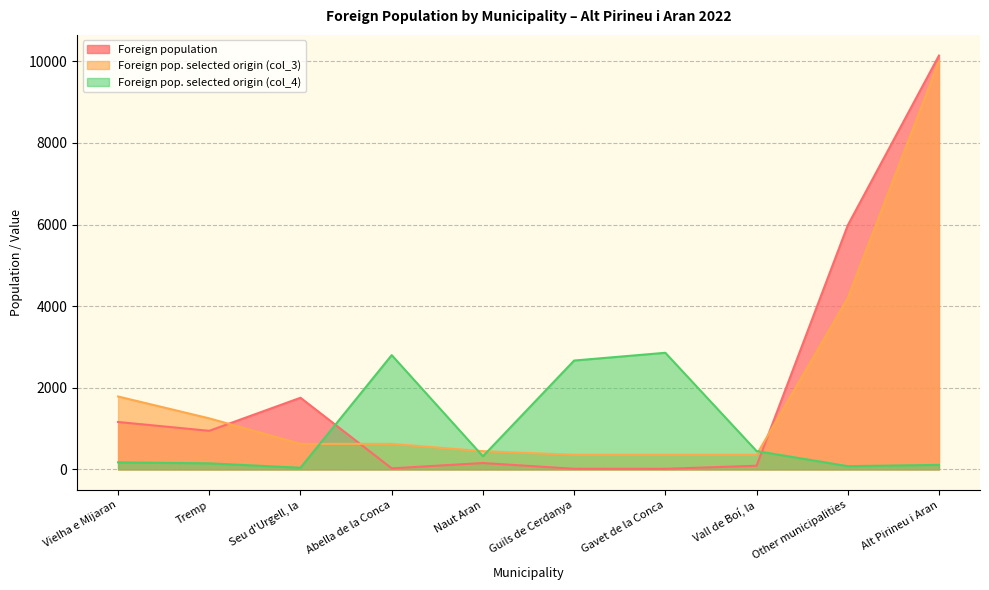

Reading left to right, list all the values displayed in this chart.

Foreign population: Vielha e Mijaran=1161	Tremp=945	Seu d'Urgell, la=1755	Abella de la Conca=25	Naut Aran=156	Guils de Cerdanya=15	Gavet de la Conca=14	Vall de Boí, la=89	Other municipalities=5980	Alt Pirineu i Aran=10140
Foreign pop. selected origin (col_3): Vielha e Mijaran=1786	Tremp=1250	Seu d'Urgell, la=625	Abella de la Conca=625	Naut Aran=446	Guils de Cerdanya=357	Gavet de la Conca=357	Vall de Boí, la=357	Other municipalities=4196	Alt Pirineu i Aran=10000
Foreign pop. selected origin (col_4): Vielha e Mijaran=172	Tremp=148	Seu d'Urgell, la=40	Abella de la Conca=2800	Naut Aran=321	Guils de Cerdanya=2667	Gavet de la Conca=2857	Vall de Boí, la=449	Other municipalities=79	Alt Pirineu i Aran=110